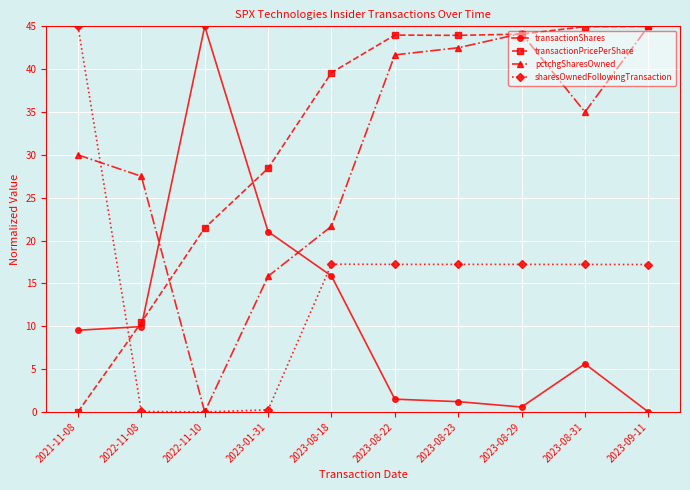

At how many categories does at least one series exceed 38?

8